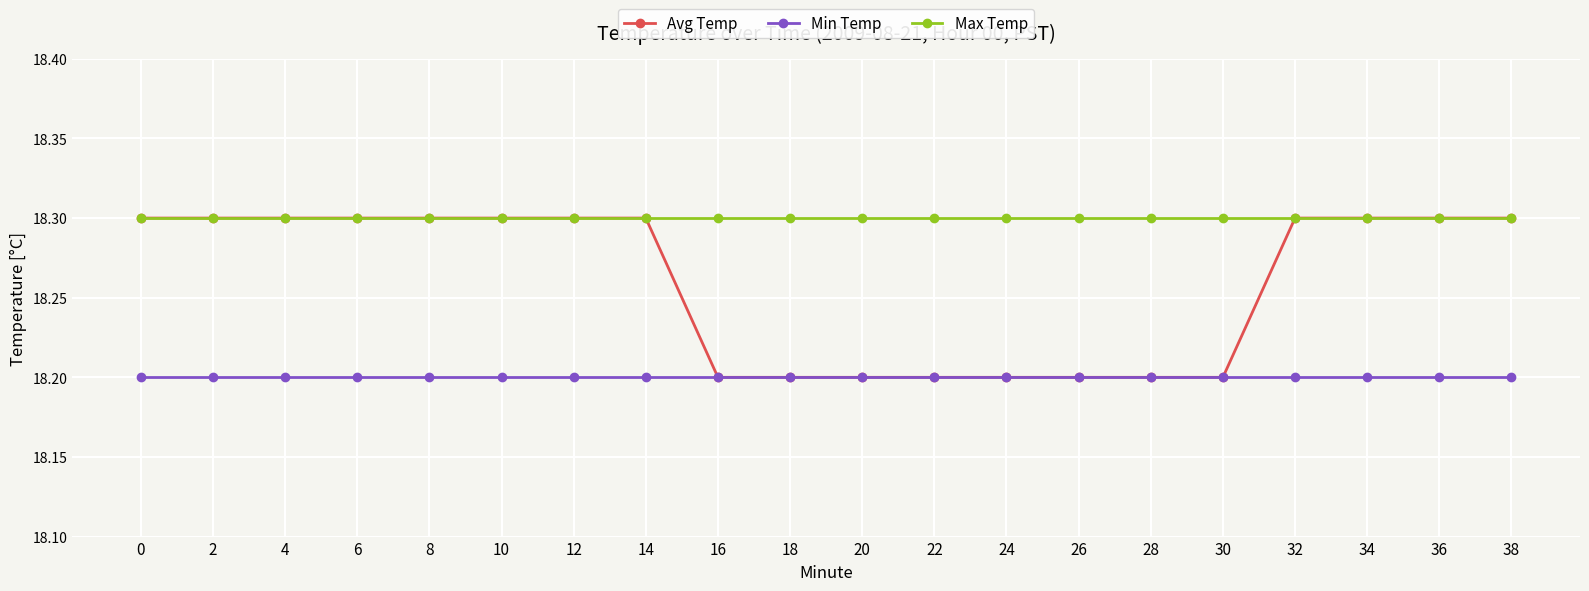

What is the average value of the Max Temp series?

18.3